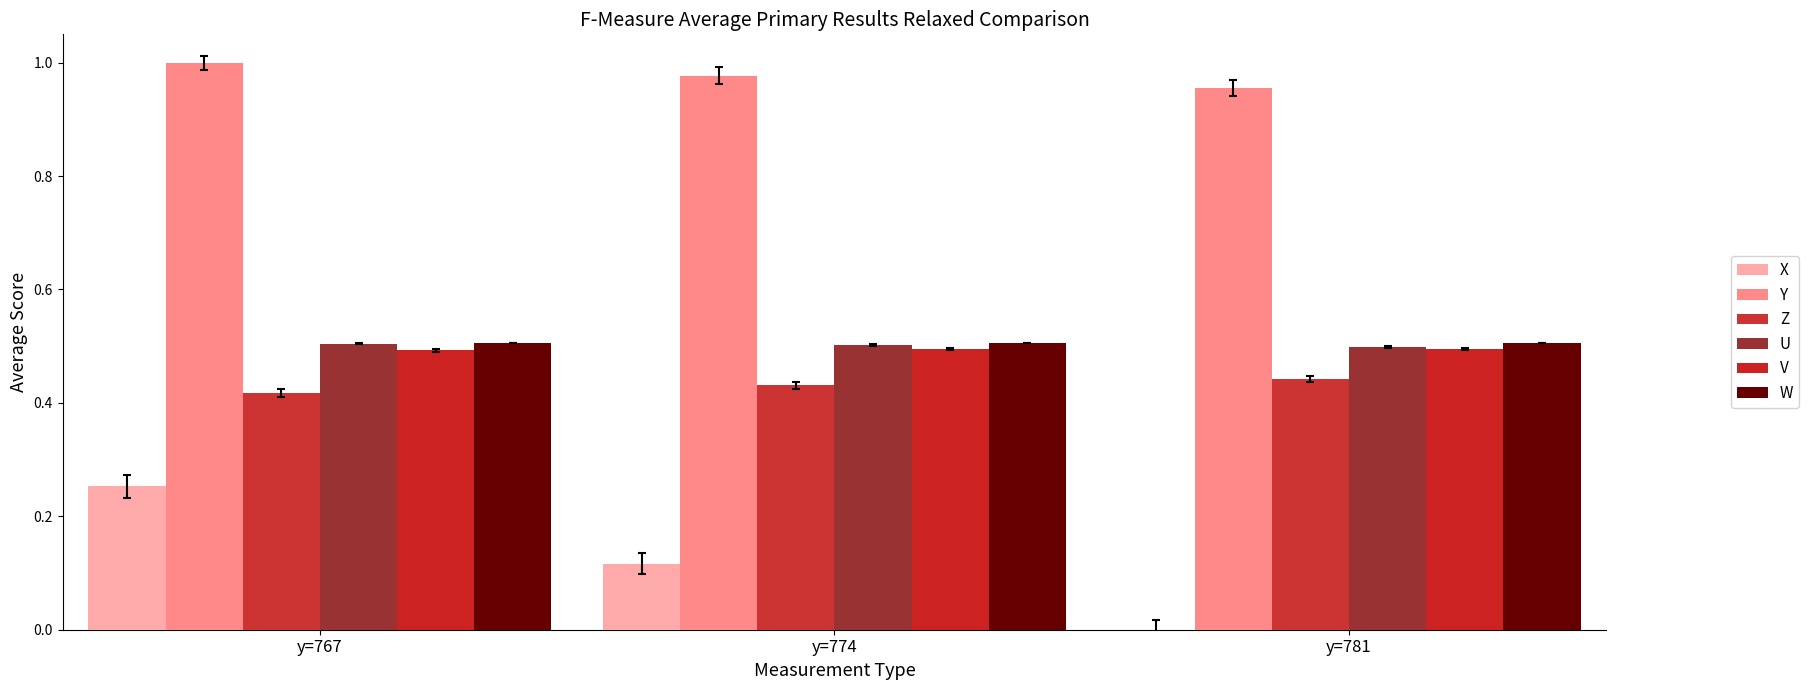

Between y=774 and y=781, which series saw the biggest shift?

X